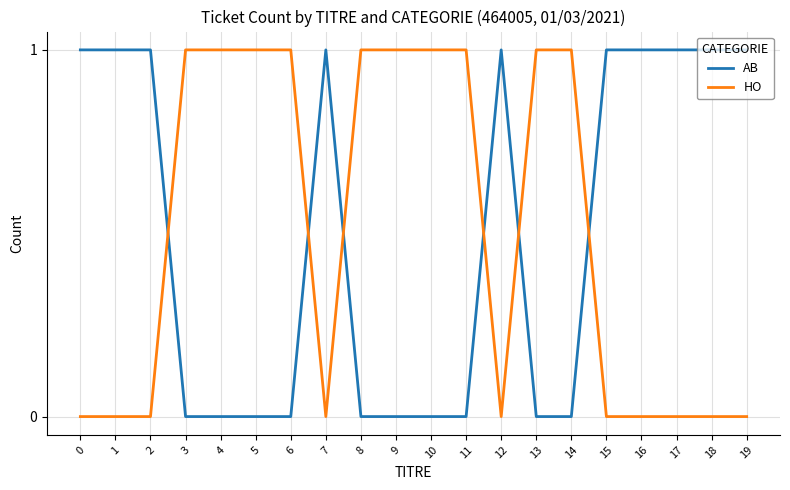

True or false: HO and AB cross at least once.

True